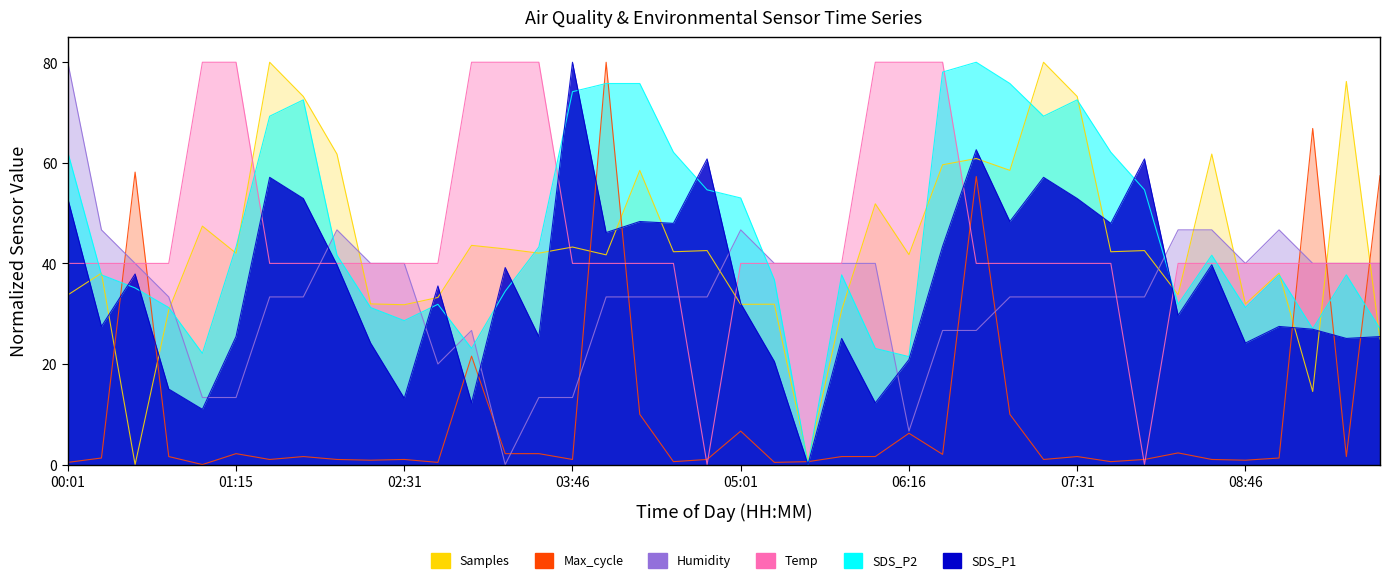

Does the chart display data point markers on the line(s)?

No